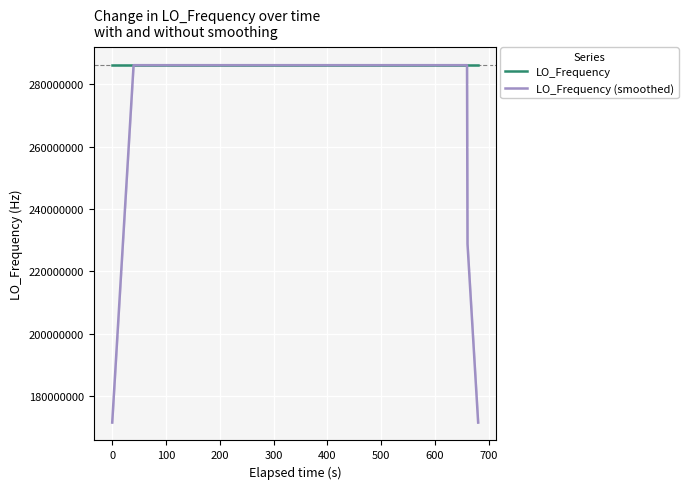

What is the minimum value for LO_Frequency (smoothed)?

171628197.1